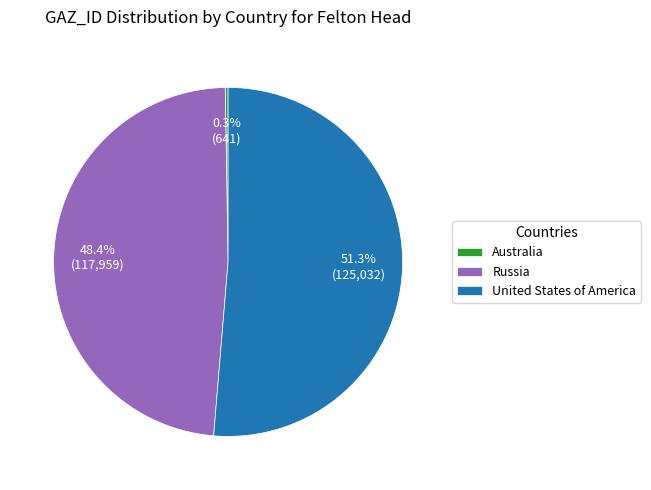

To the nearest percent, what percentage of the pie is United States of America?

51%